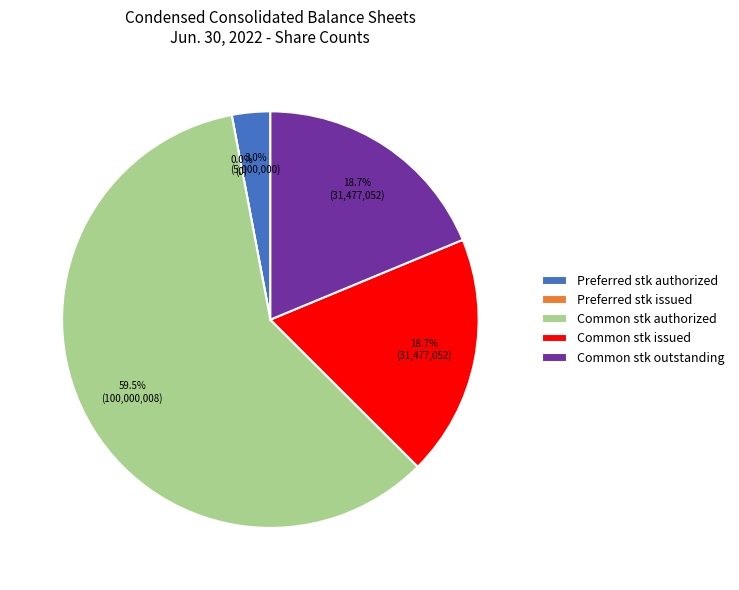

True or false: Common stock shares outstanding accounts for 19% of the total.

True